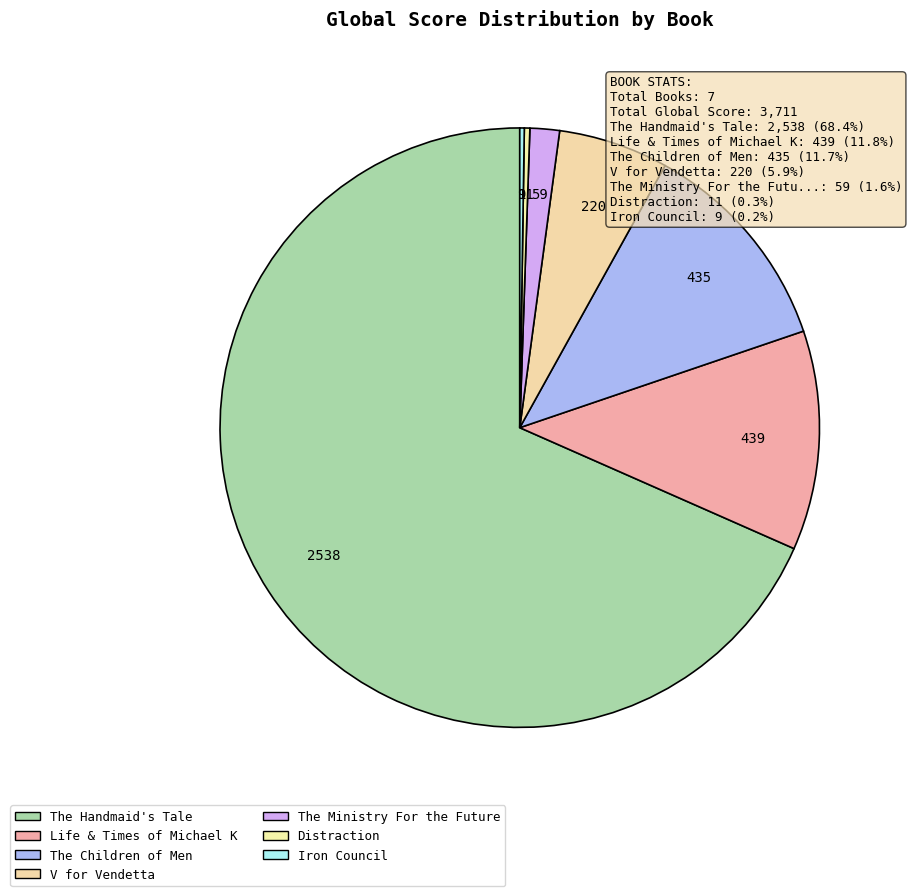

Do Life & Times of Michael K and Iron Council together represent more than half of the pie?

No